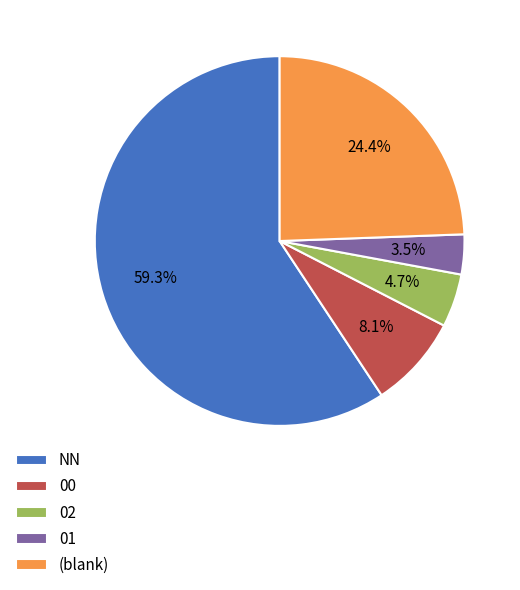

Which category has the biggest portion of the pie?

NN